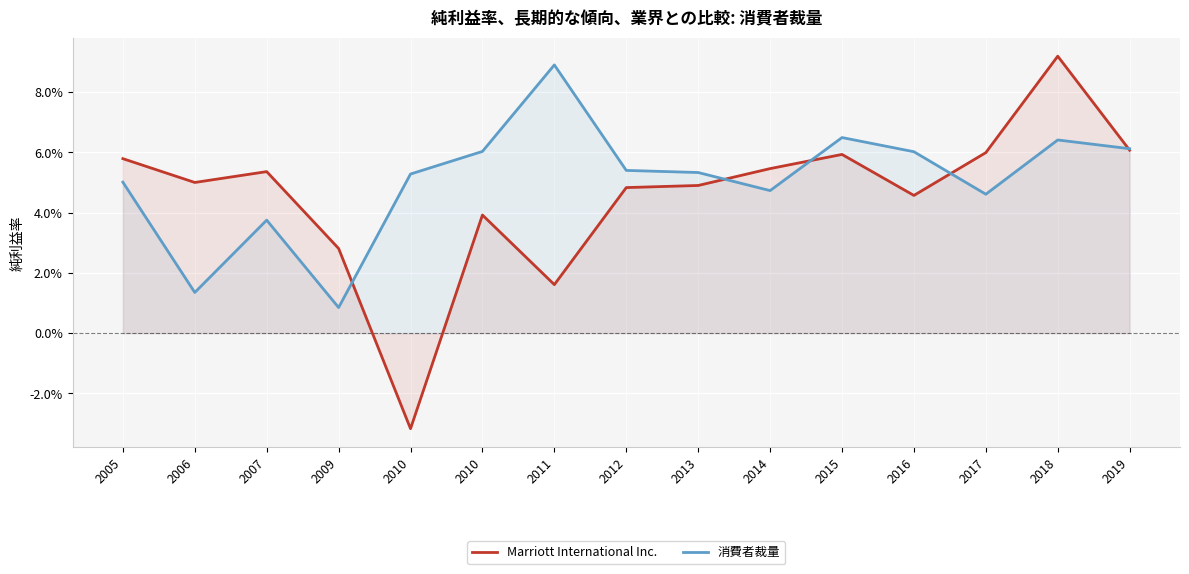

Count the number of data series in this chart.

2